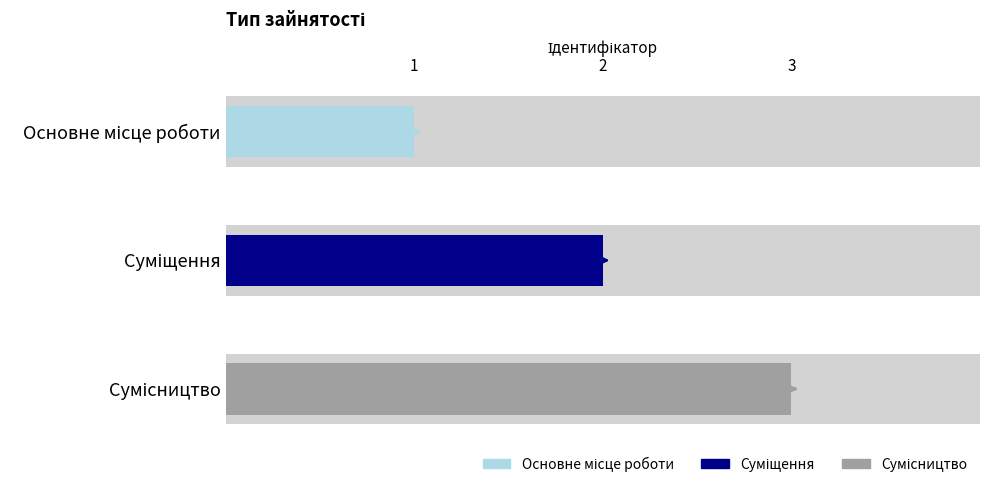

Does the chart contain stacked bars?

No